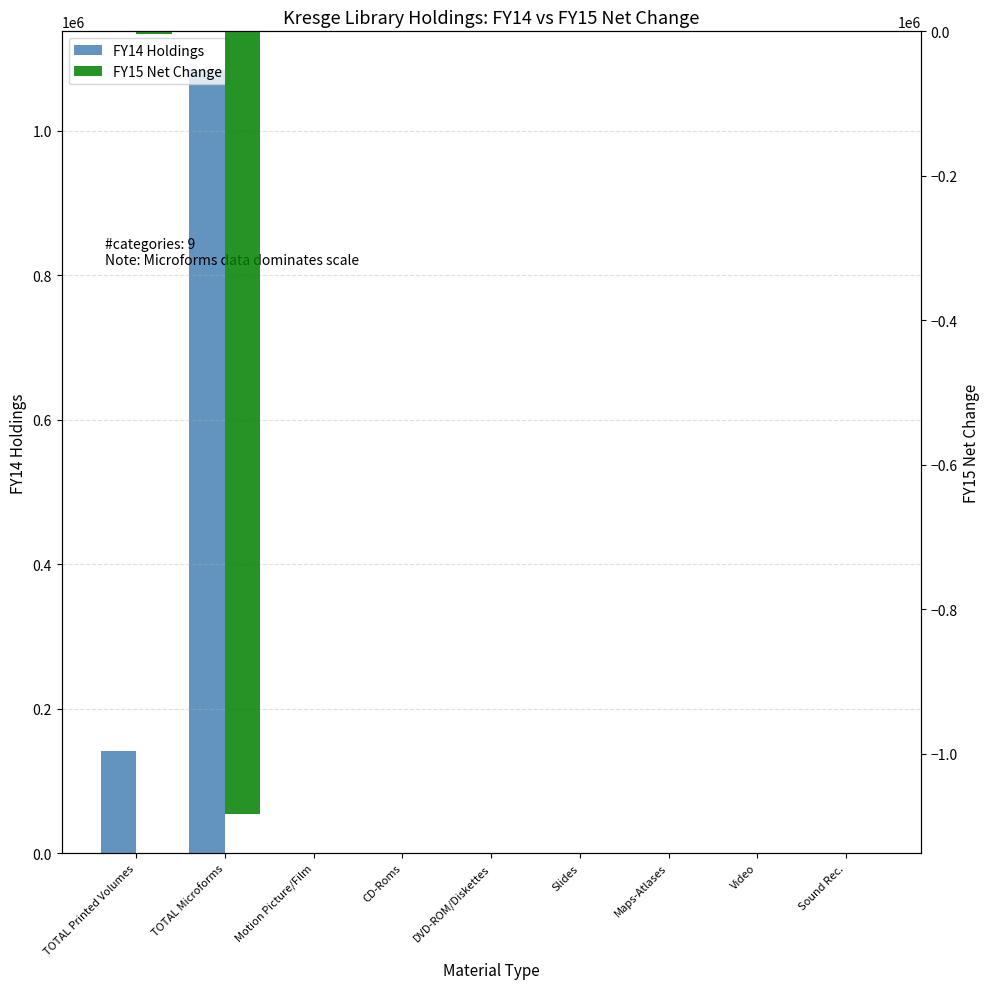

Rank the series by their maximum value, from lowest to highest.

FY15 Net Change, FY14 Holdings